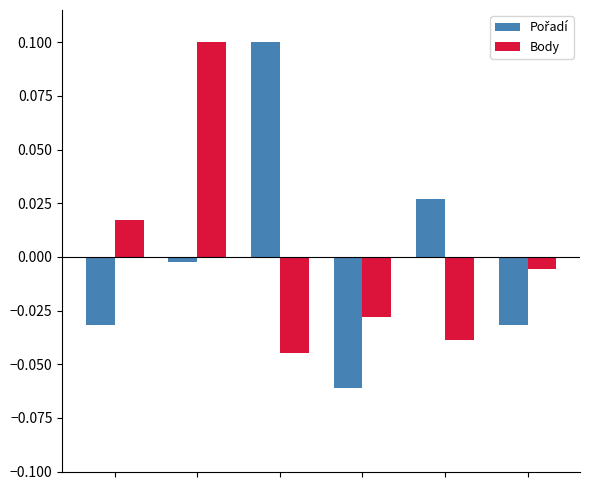

At how many categories does at least one series exceed 0?

4